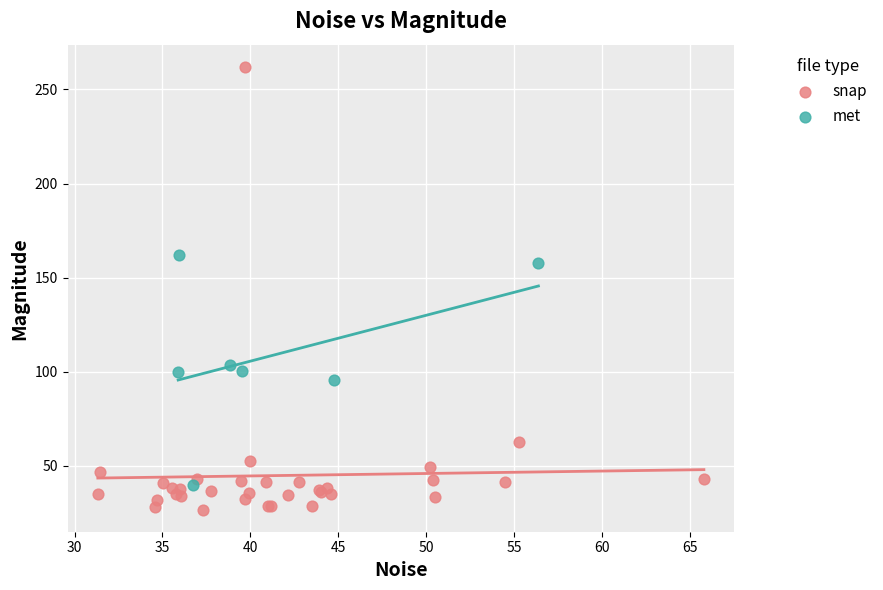

Which series reaches the maximum Y coordinate?

snap